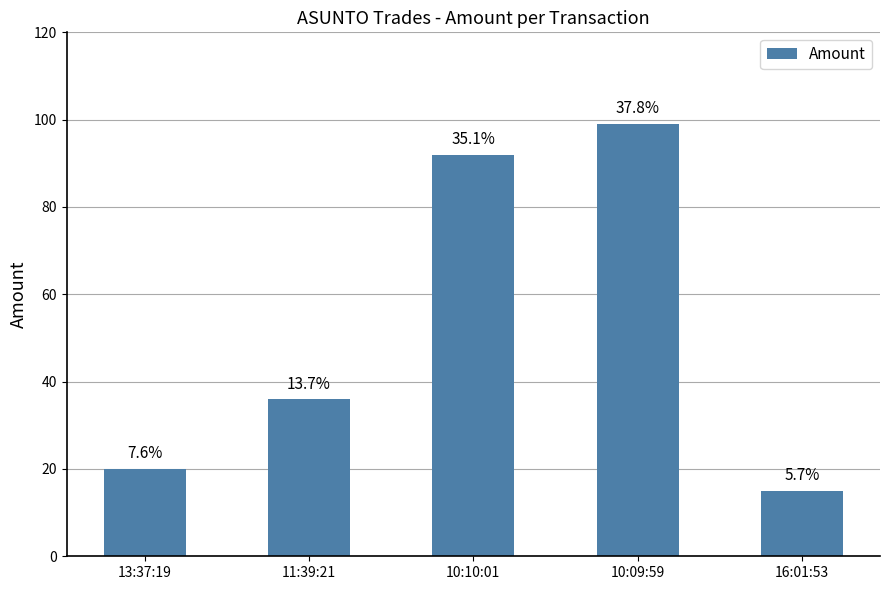

List the labels in order of value, largest first.

10:09:59, 10:10:01, 11:39:21, 13:37:19, 16:01:53